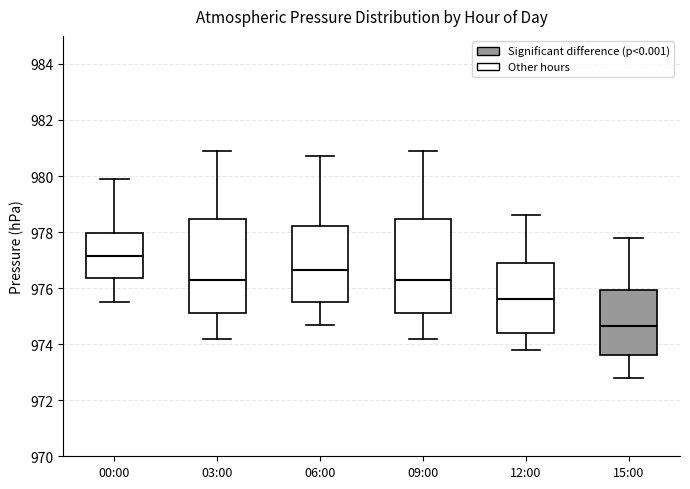

Which box has the lowest median line?

15:00